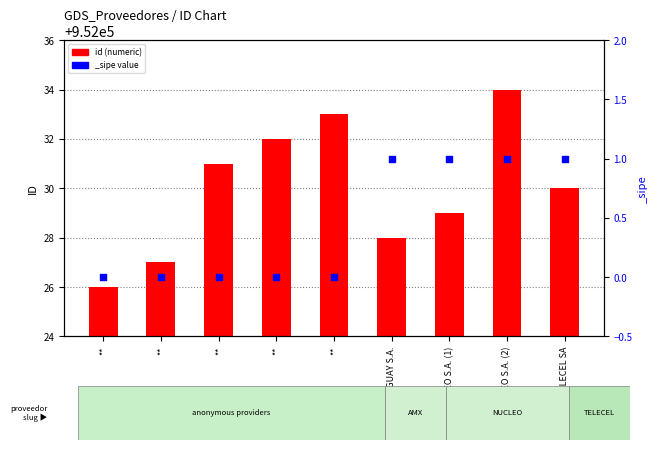

What is the ratio of the value at ** to the value at NUCLEO S.A. (2)?

1.0